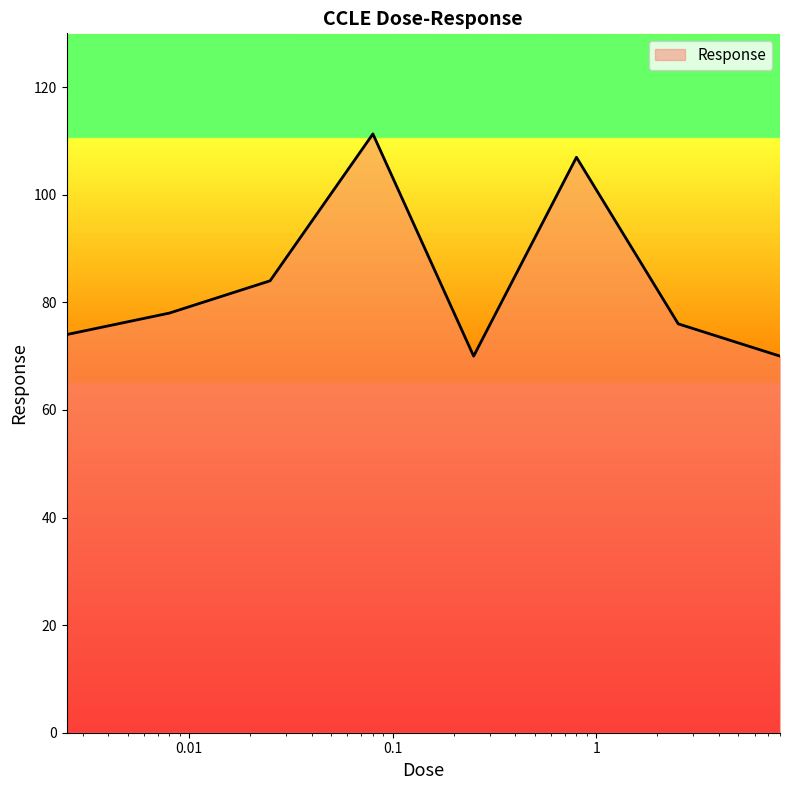

True or false: there are more than 2 points higher than both neighbors.

False